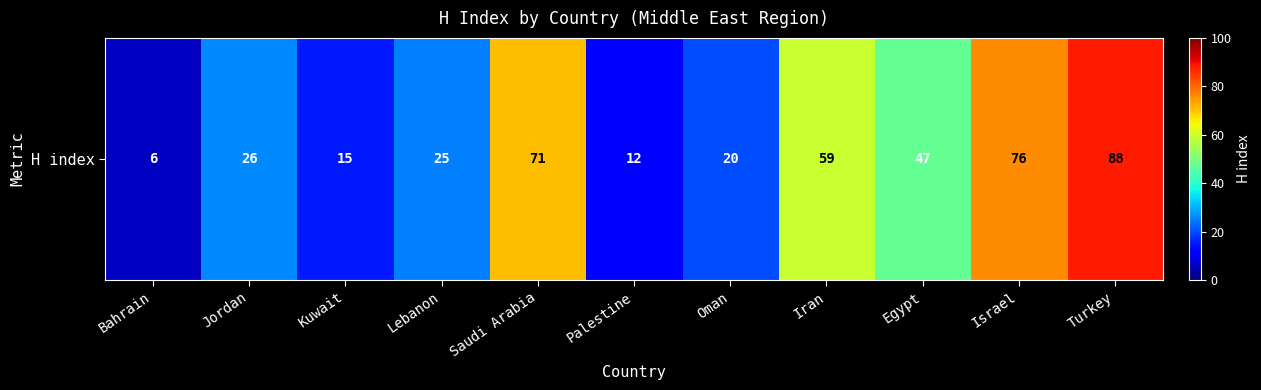

What is the difference between the second highest and second lowest values?

64